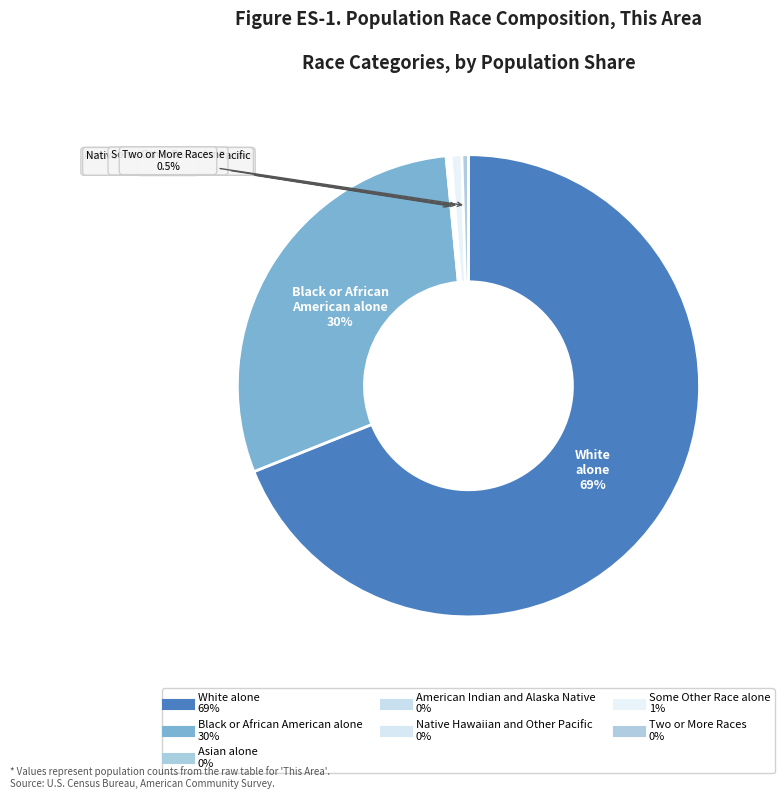

What is the largest slice in the pie chart?

White alone